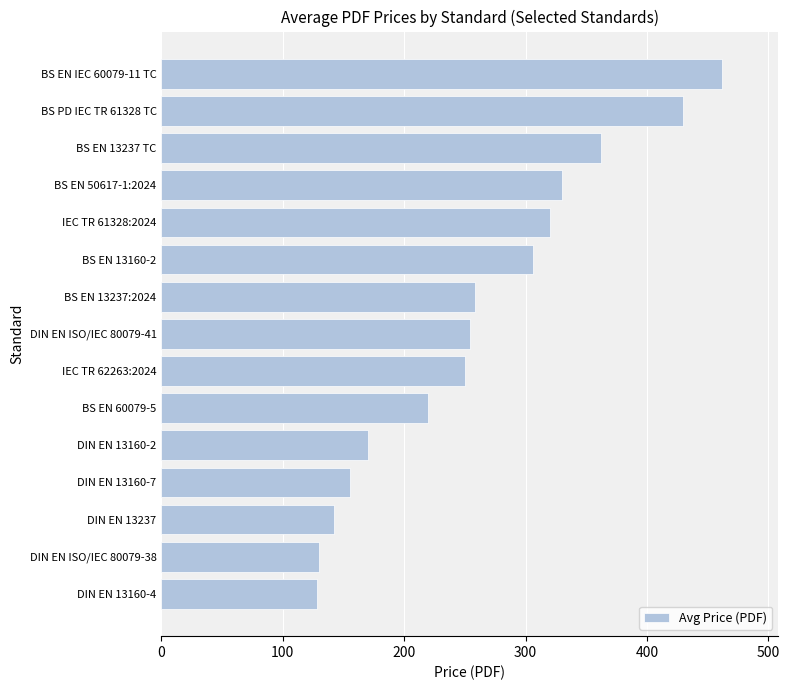

What is the maximum value shown in the chart?

462.0